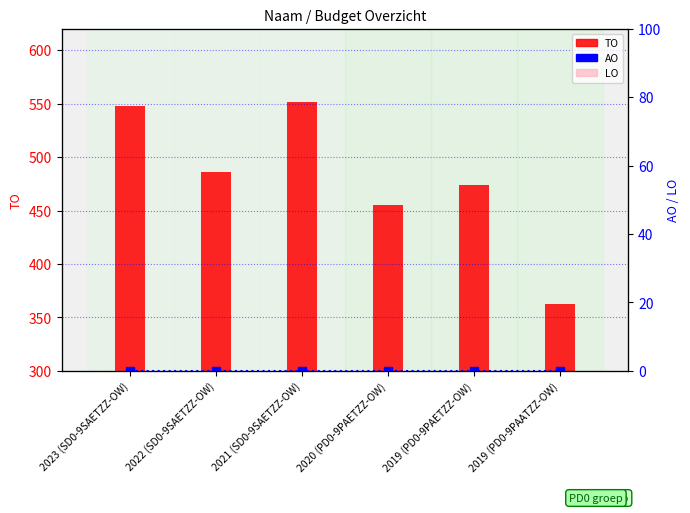

Reading left to right, list all the values displayed in this chart.

TO: 548	486	551	455	474	363
AO: 0	0	0	0	0	0
LO: 0	0	0	0	0	0